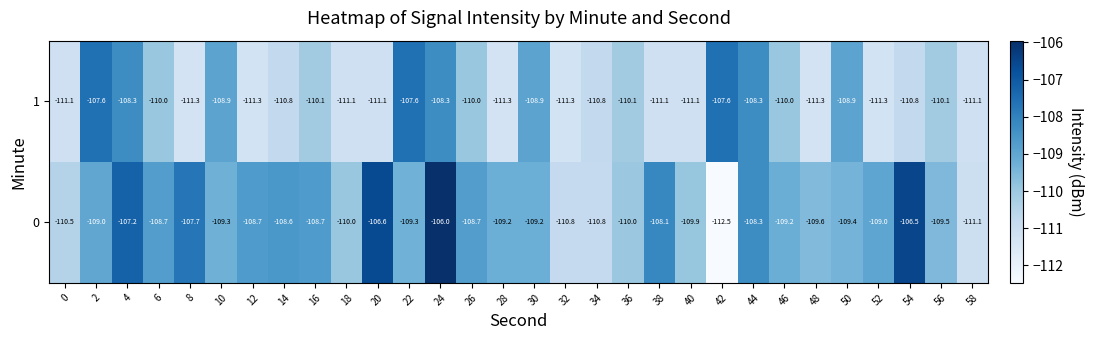

List the series in order of their peak value, highest first.

0, 1